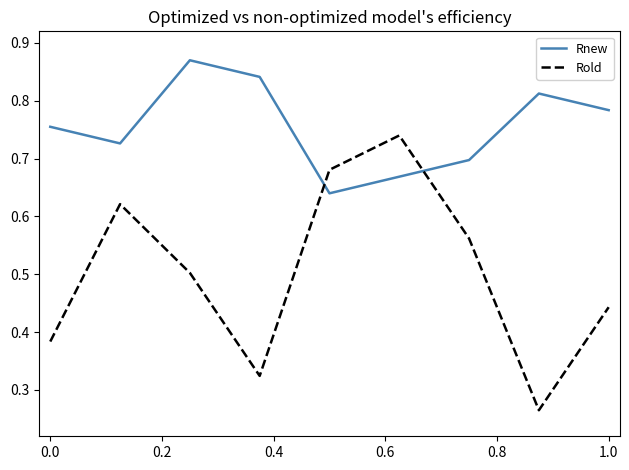

True or false: Rnew and Rold cross at least once.

True